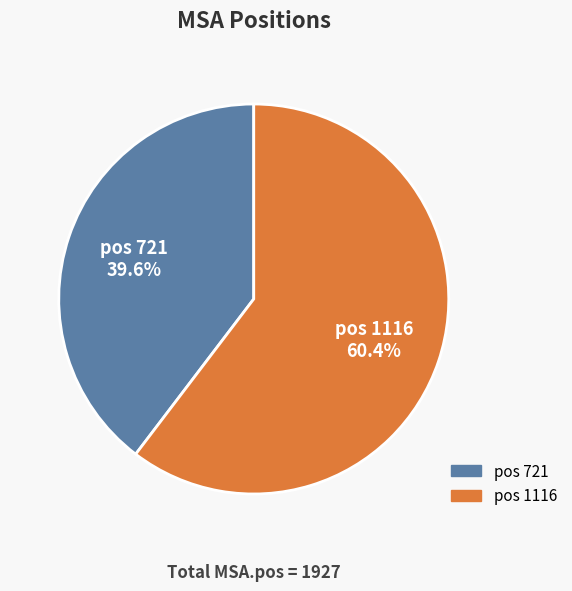

To the nearest percent, what is the difference between the largest and smallest slice percentages?

21%